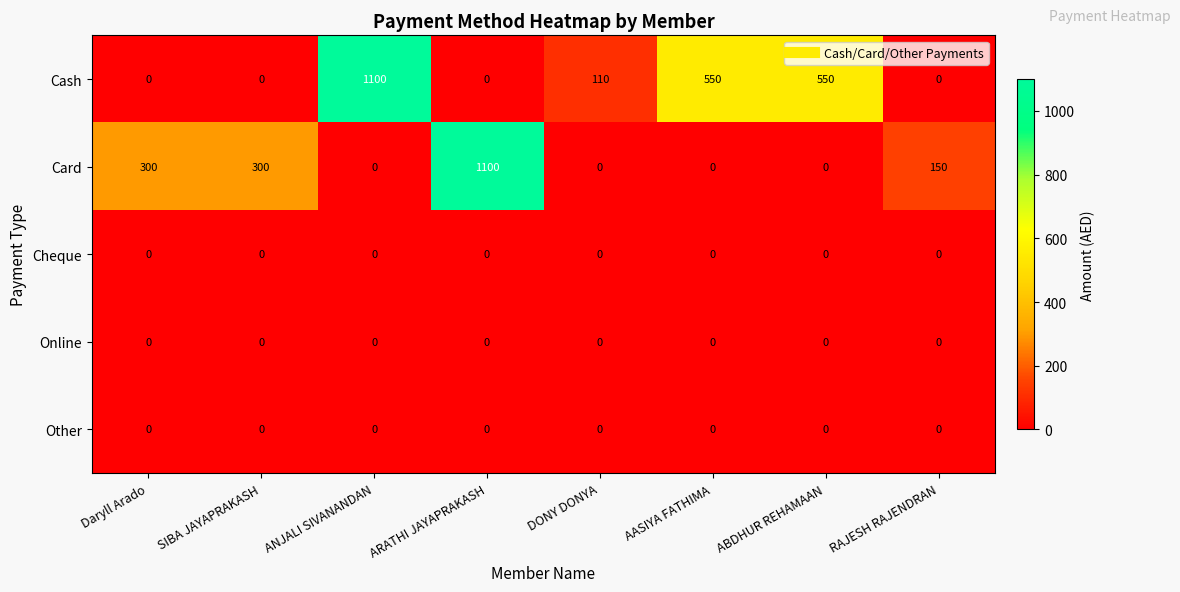

Between SIBA JAYAPRAKASH and AASIYA FATHIMA, which series saw the biggest shift?

Cash